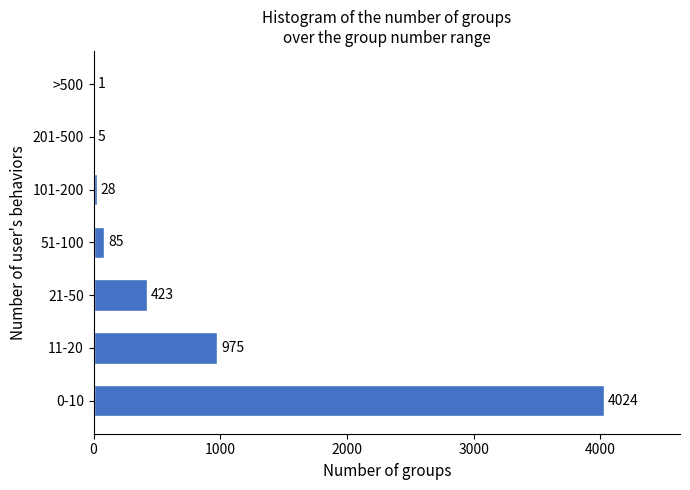

Reading bottom to top, list all the values displayed in this chart.

0-10=4024	11-20=975	21-50=423	51-100=85	101-200=28	201-500=5	>500=1